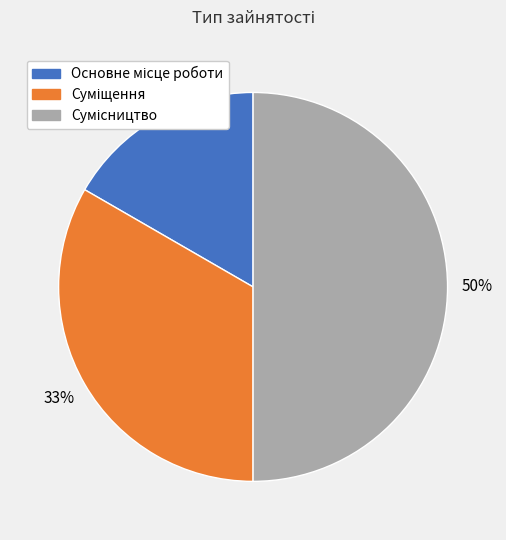

How many segments does this pie chart have?

3